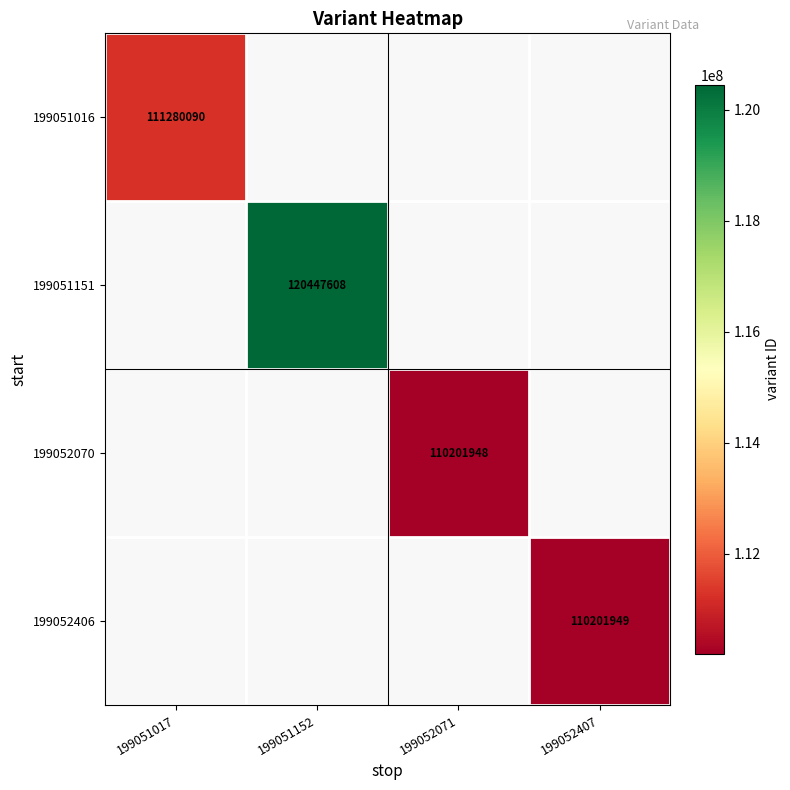

True or false: 199051016 has a value of 155982009 at 199051017.

False